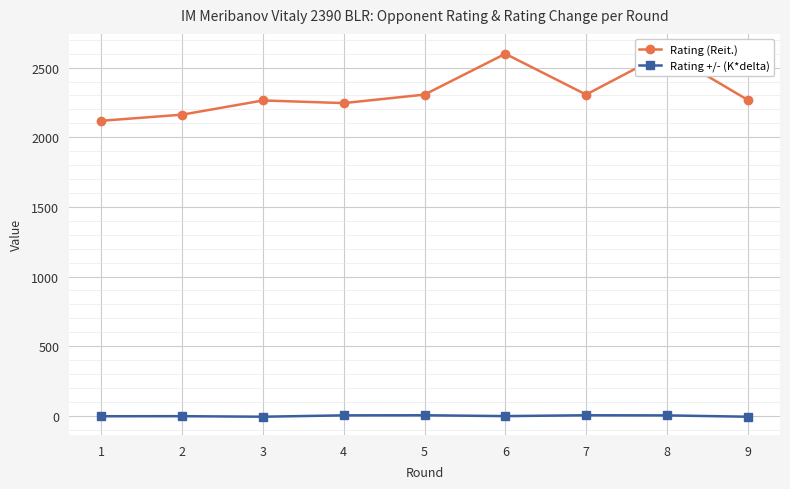

In Rating (Reit.), how many points are higher than both neighbors (excluding endpoints)?

3